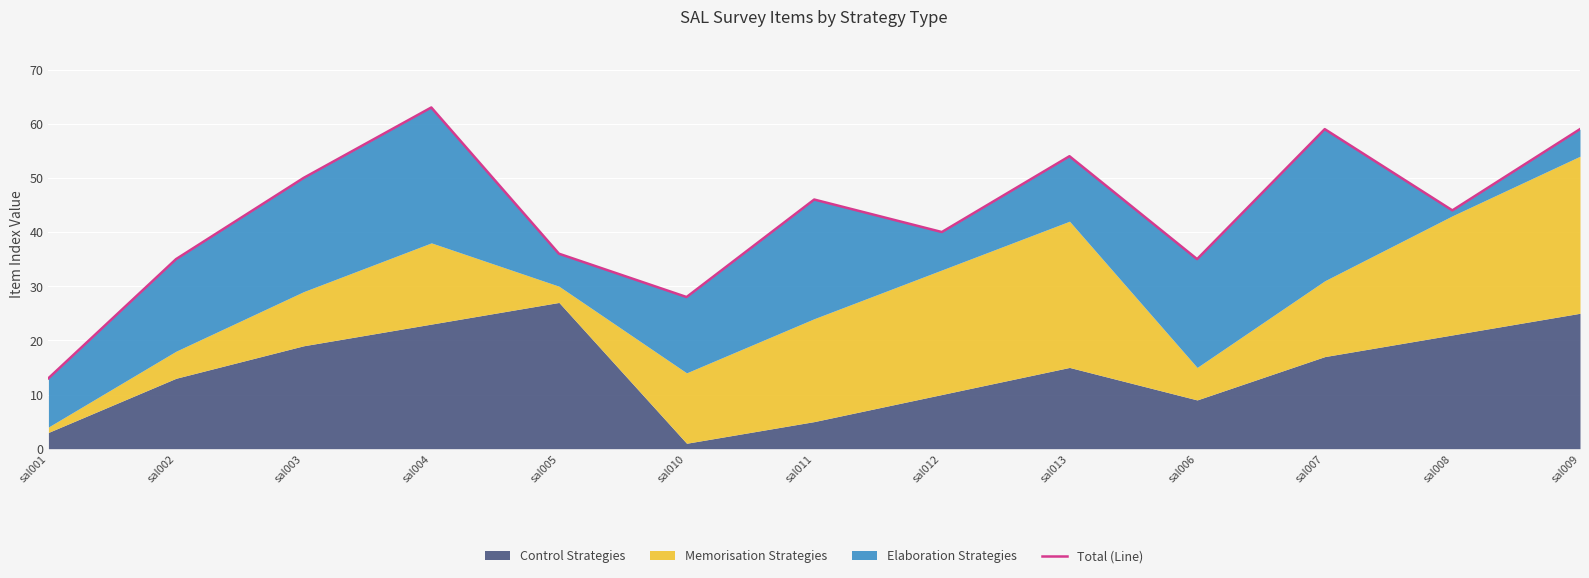

At which label does the data first exceed 44?

sal003